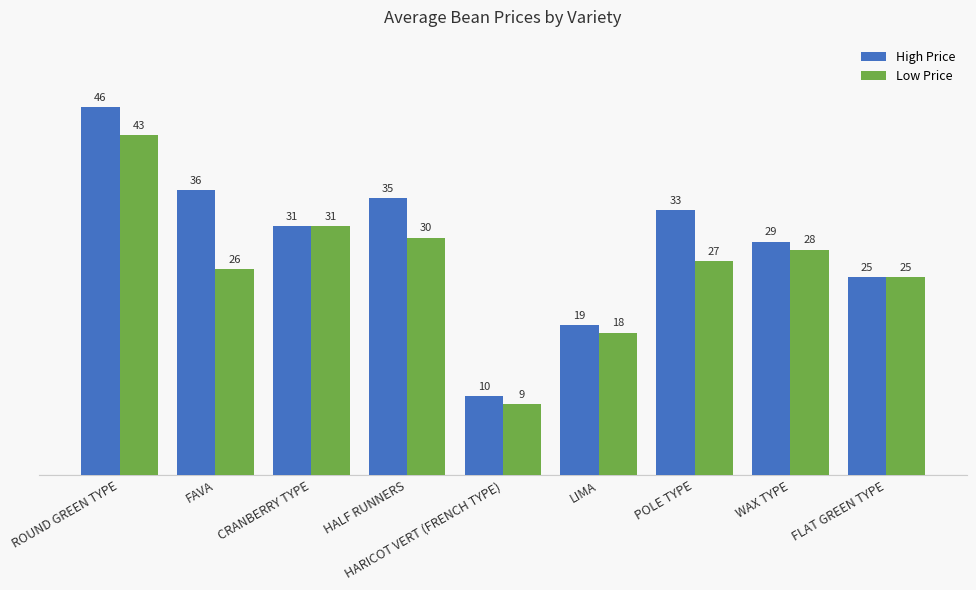

What is the greatest value displayed?

46.5